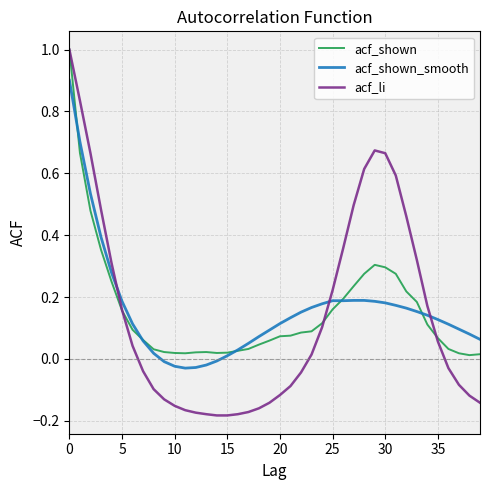

What is the maximum value shown in the chart?

1.0